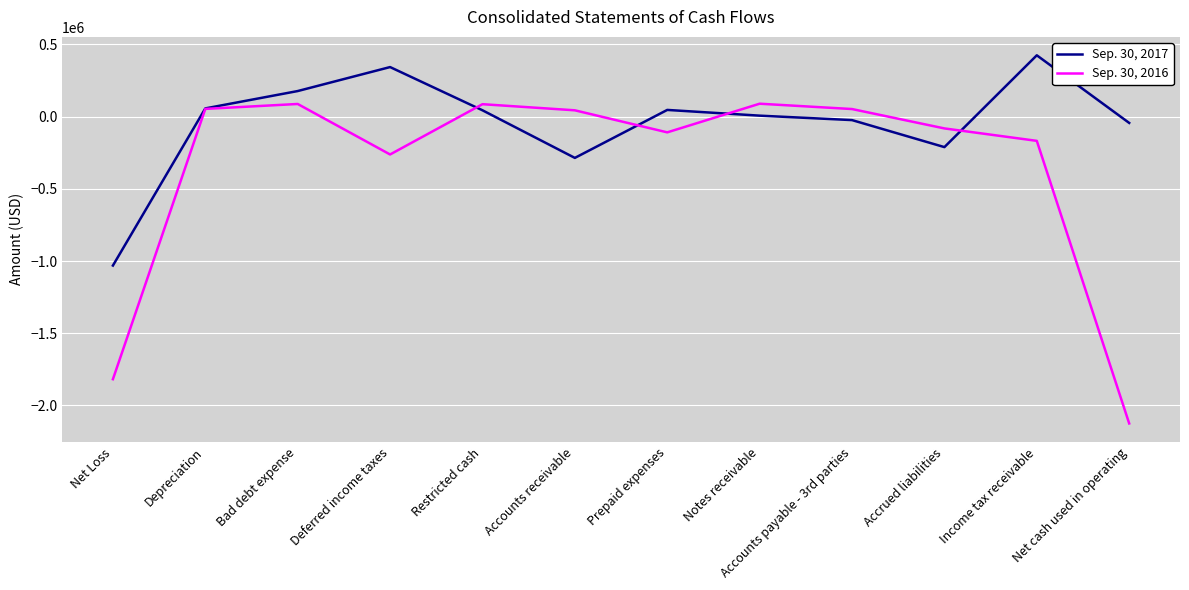

Rank the series by their average value, from highest to lowest.

Sep. 30, 2017, Sep. 30, 2016